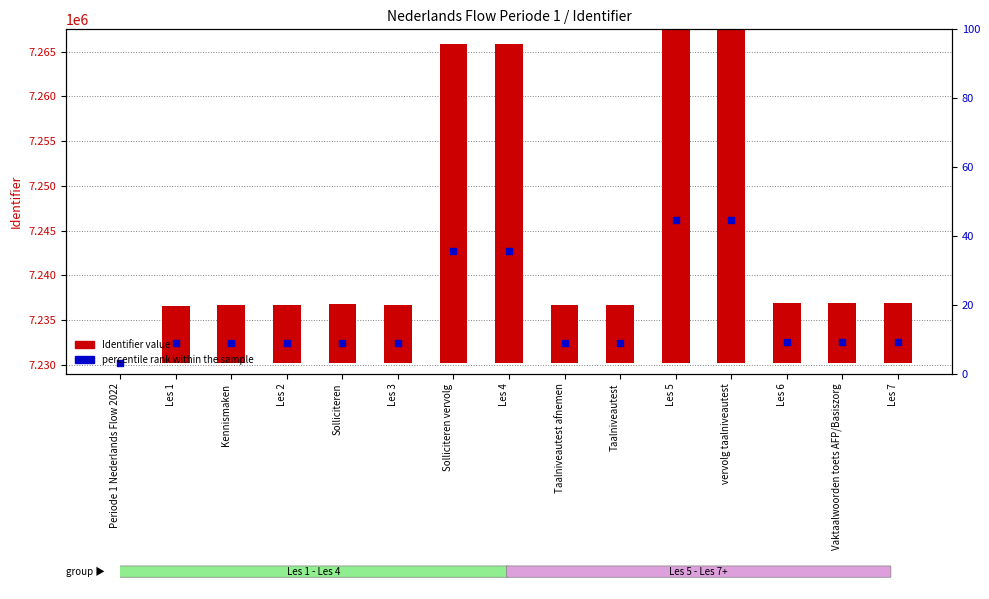

Which series has the widest spread of Y values?

Identifier value